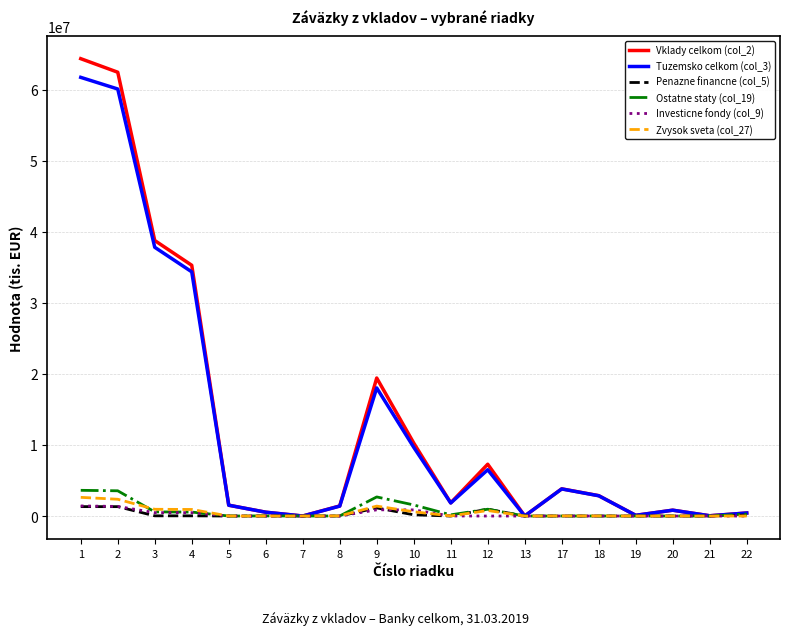

Count the number of data series in this chart.

6